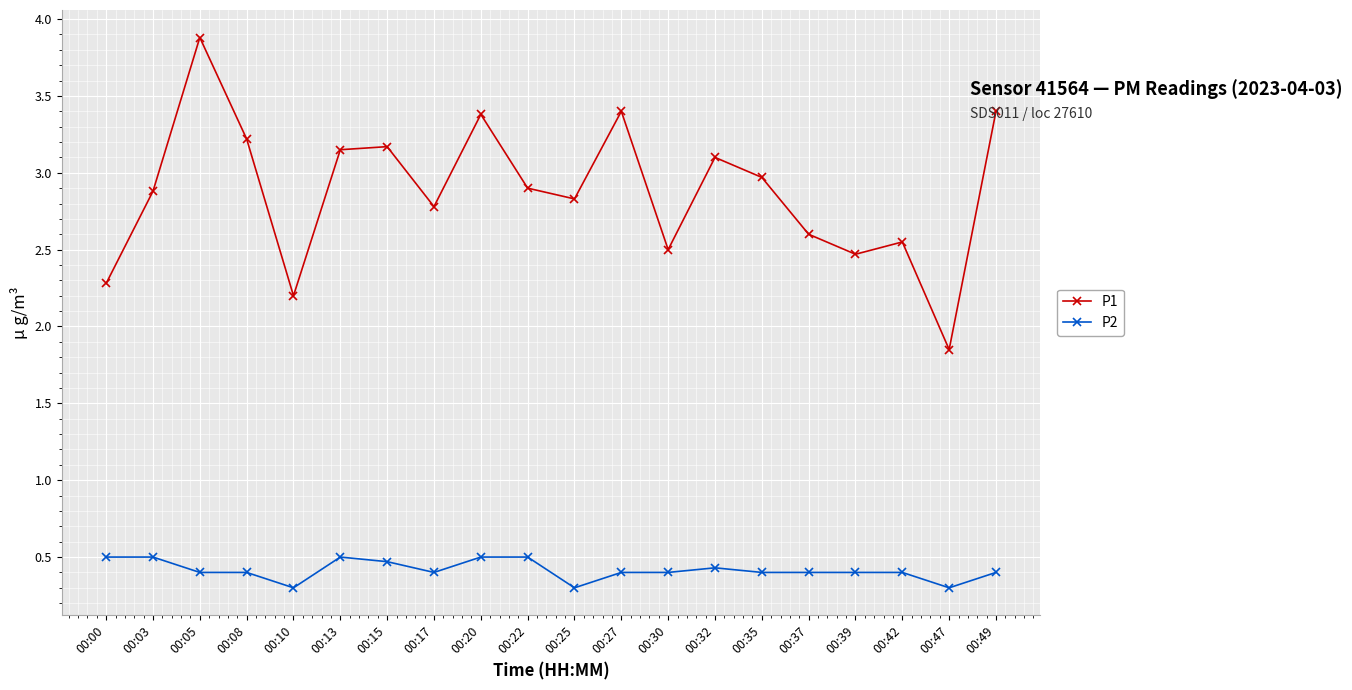

How many data points in P1 are less than 2?

1